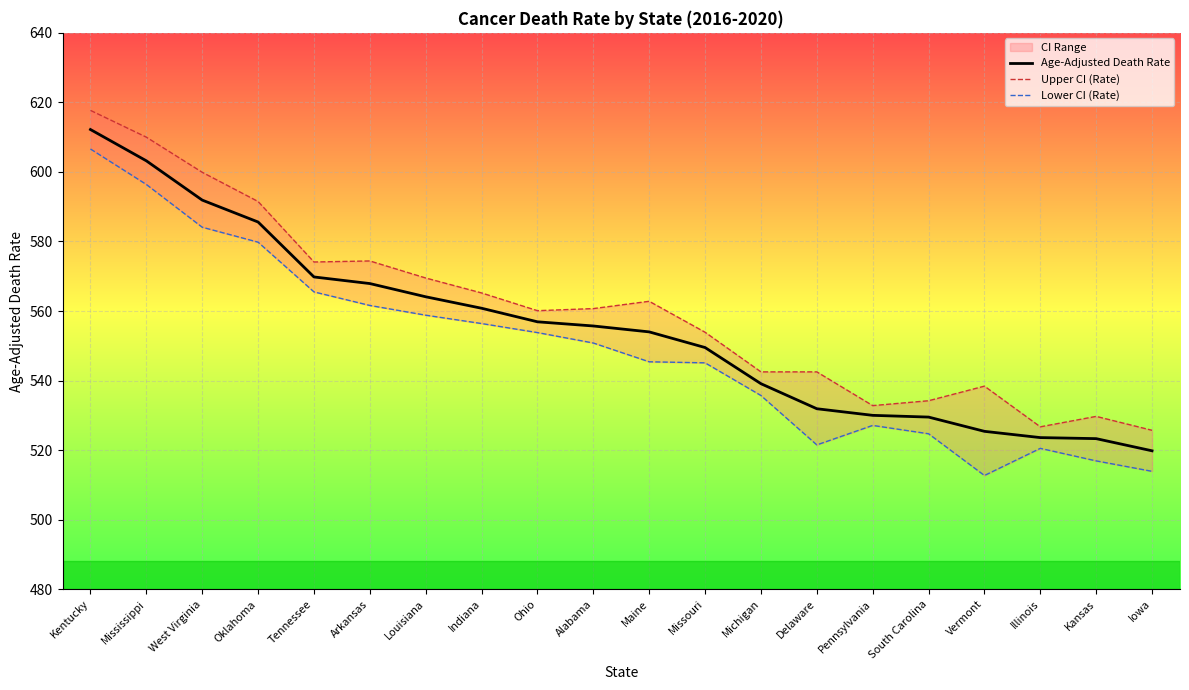

What is the label of the 13th point from the right?

Indiana